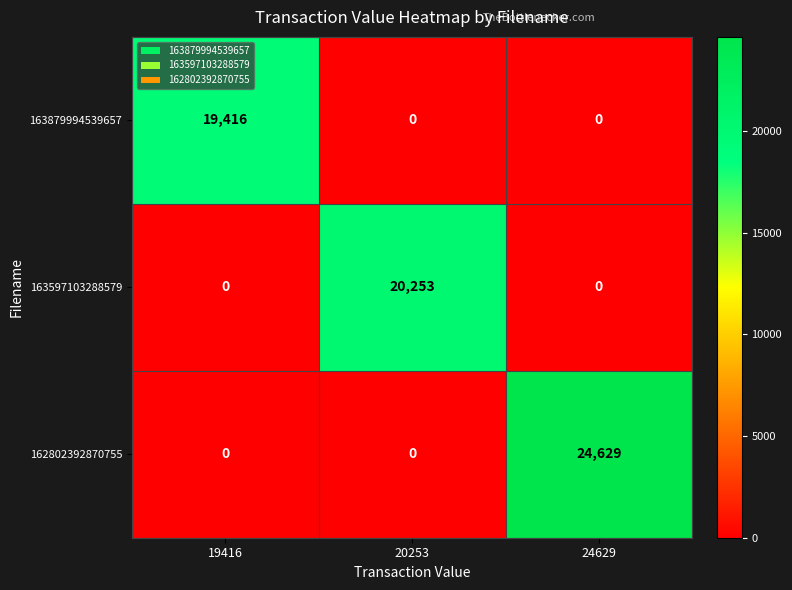

How many data points in 163597103288579 are above 0?

1